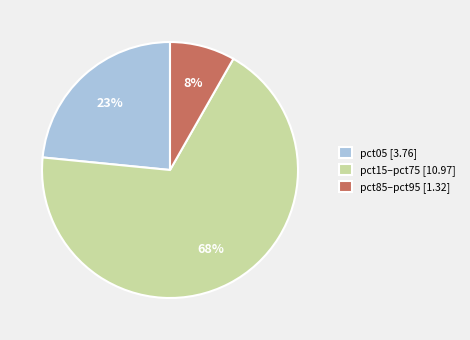

Which category has the biggest portion of the pie?

pct15–pct75 [10.97]